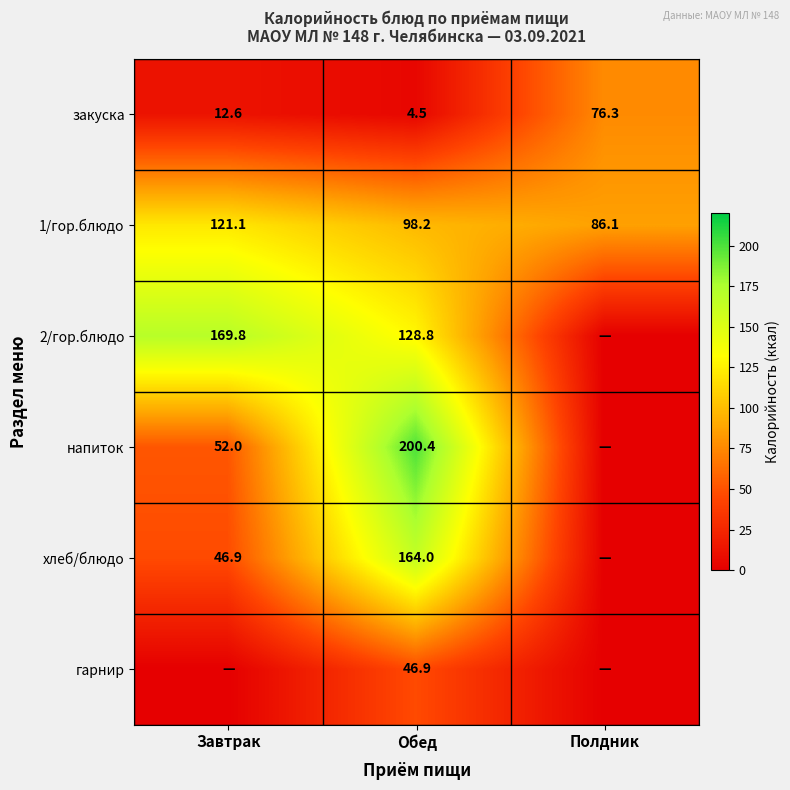

What is the difference between the second highest and minimum values in the закуска series?

8.1